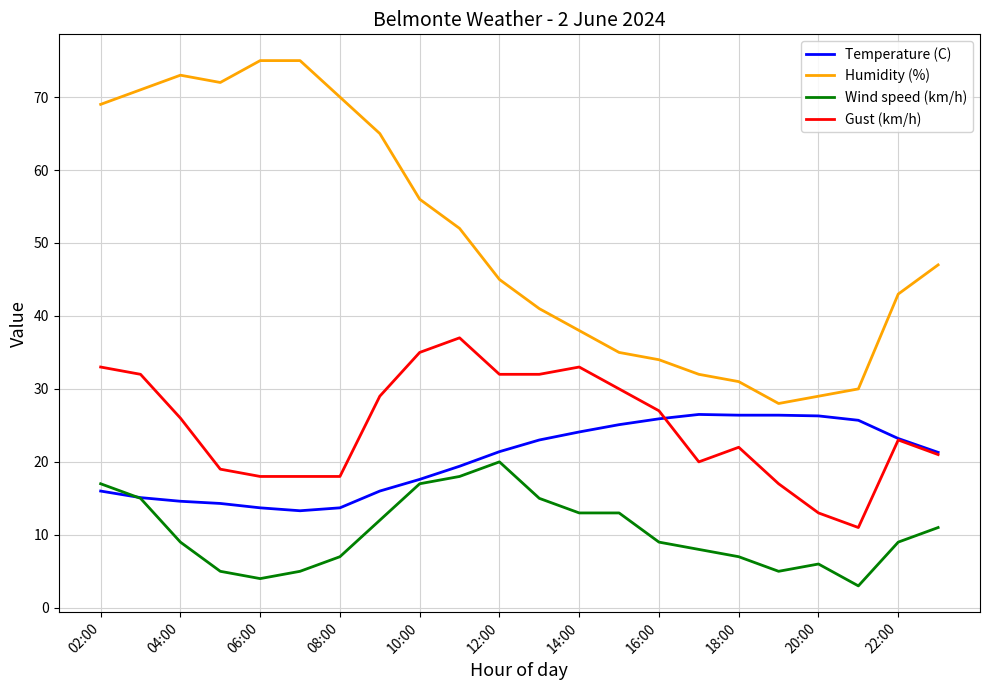

Which series has the largest total across all categories?

Humidity (%)